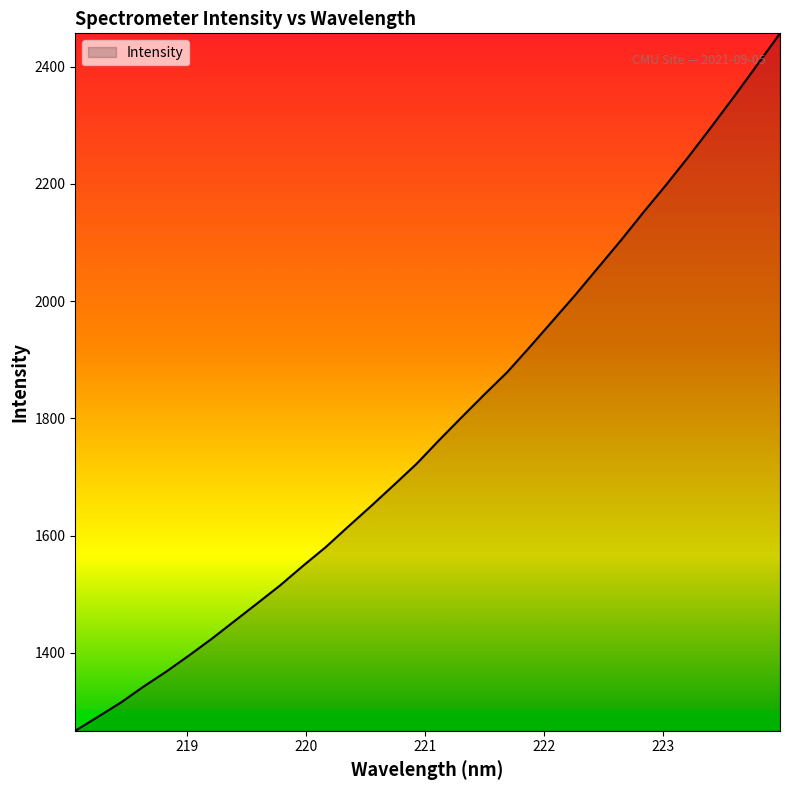

True or false: the data has more than 2 interior local peaks.

False